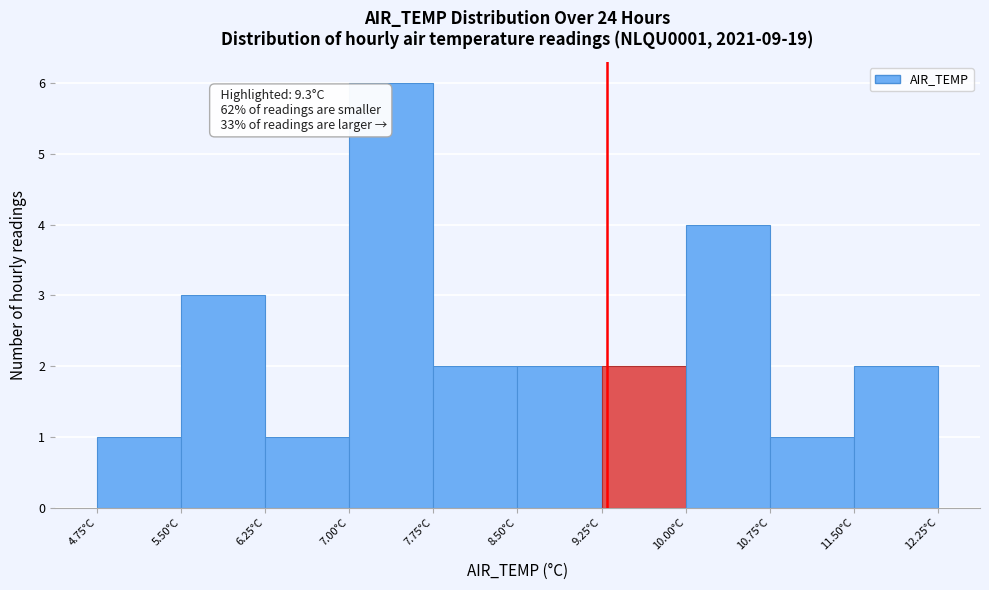

Which range on the x-axis has the tallest bar?

7.00 to 7.75